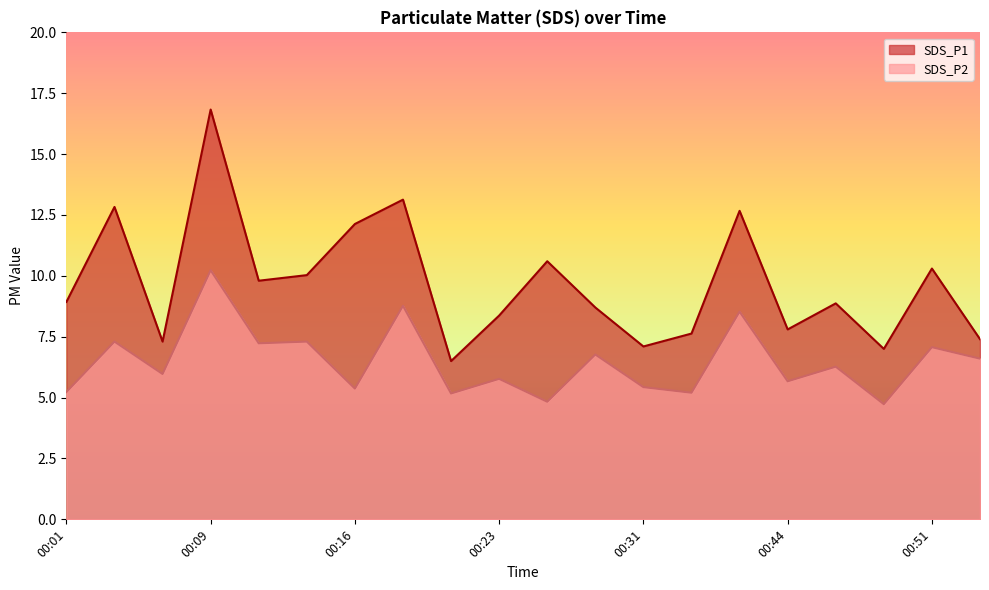

The SDS_P2 series shows 4.7 at 00:49. True or false?

True